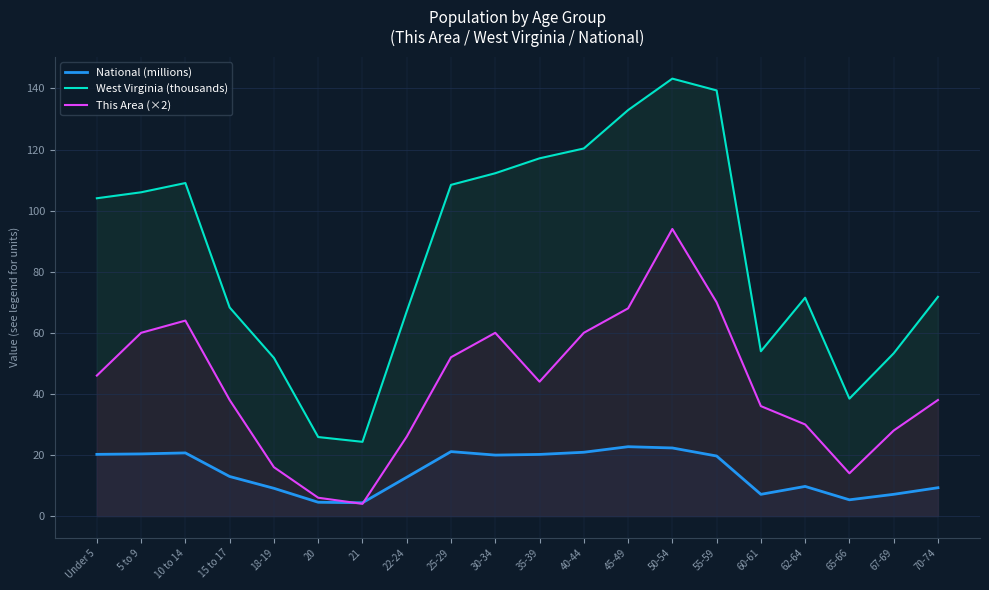

After their last crossing, which series has the higher values: This Area (×2) or National (millions)?

This Area (×2)